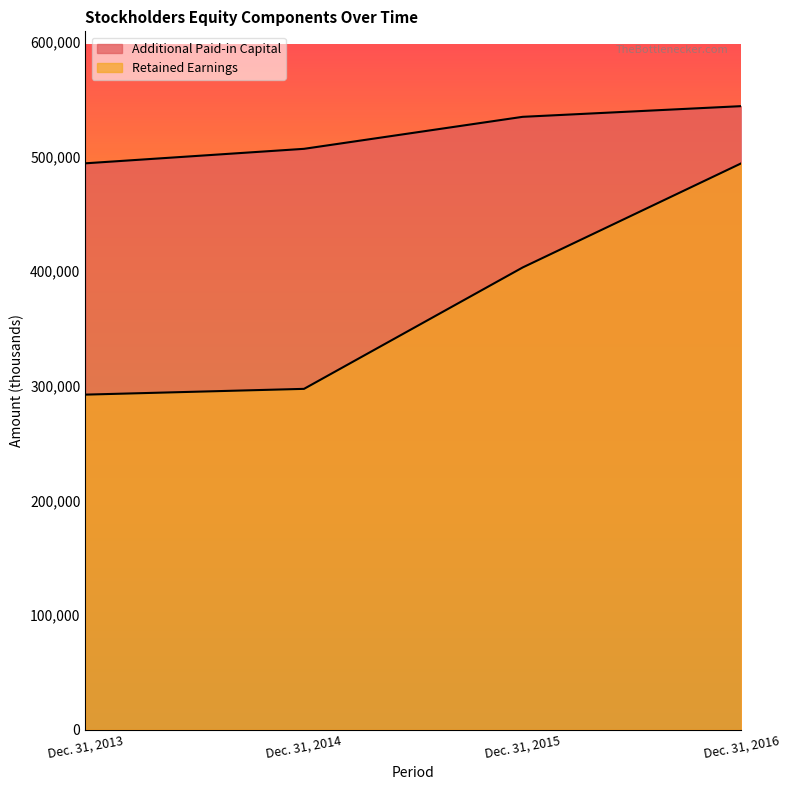

The value of Additional Paid-in Capital at Dec. 31, 2016 is 113678. True or false?

False